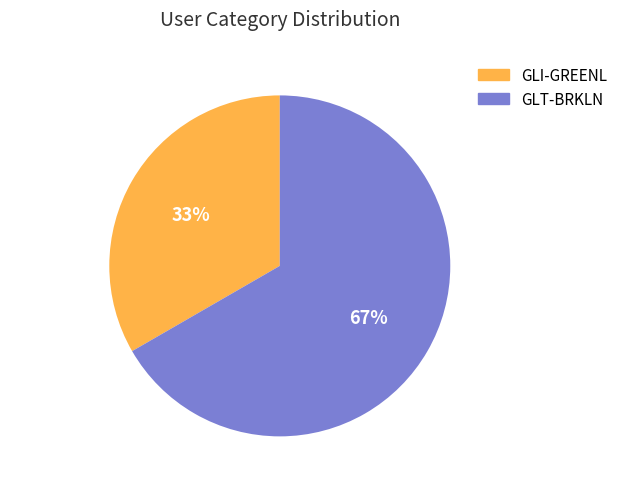

Combined, do GLI-GREENL and GLT-BRKLN account for over 50%?

Yes